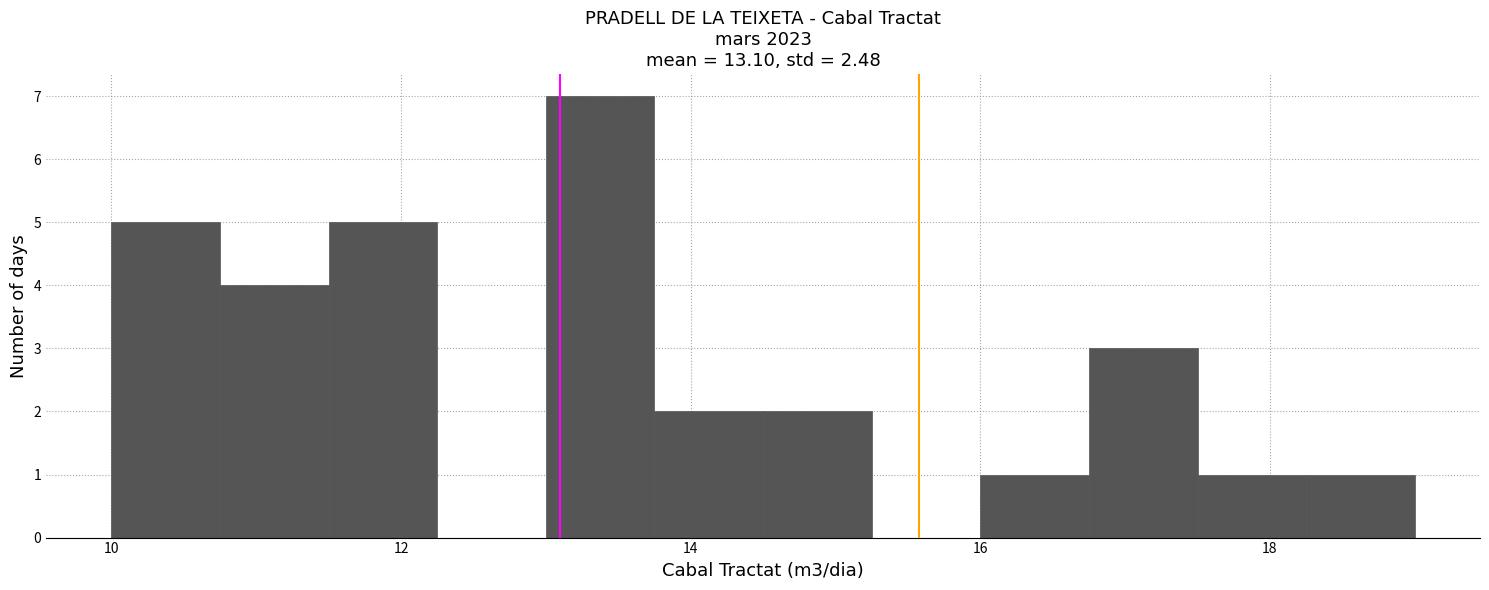

Around what value on the x-axis is the tallest bar? Give the approximate position of its centre, as read against the axis.

13.4